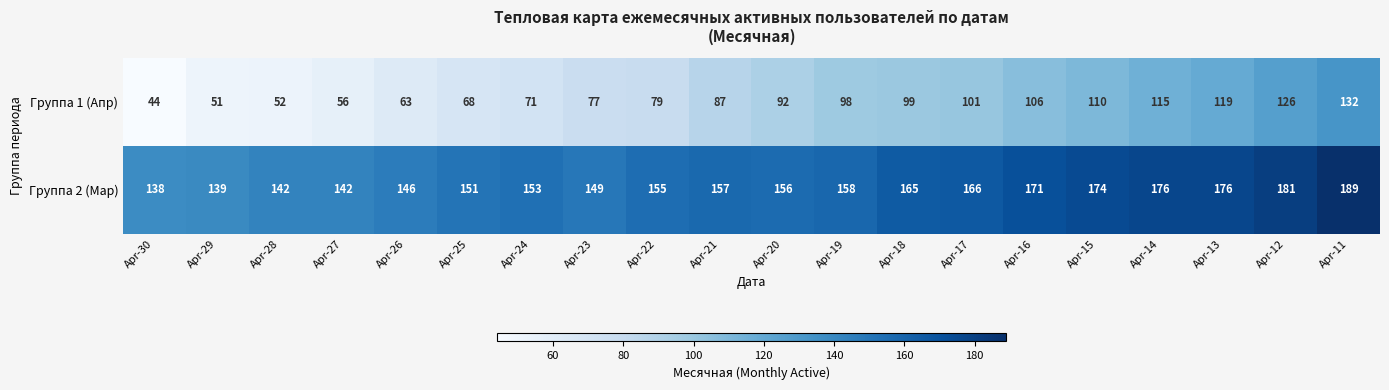

At which label is Группа 1 (Апр) closest to 88?

Apr-21